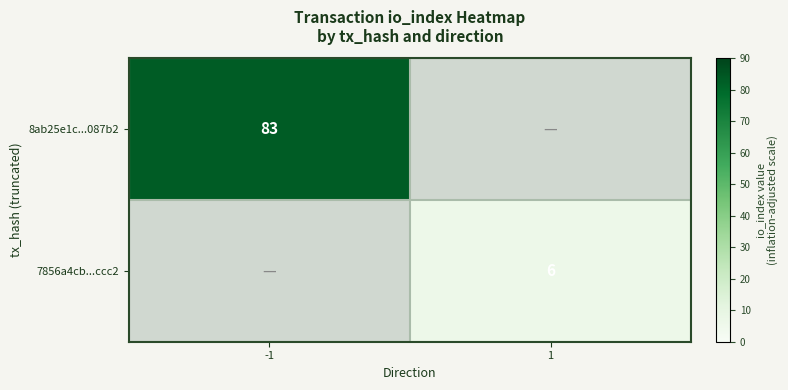

Is the value of 8ab25e1c...087b2 at -1 greater than the value of 7856a4cb...ccc2 at 1?

Yes